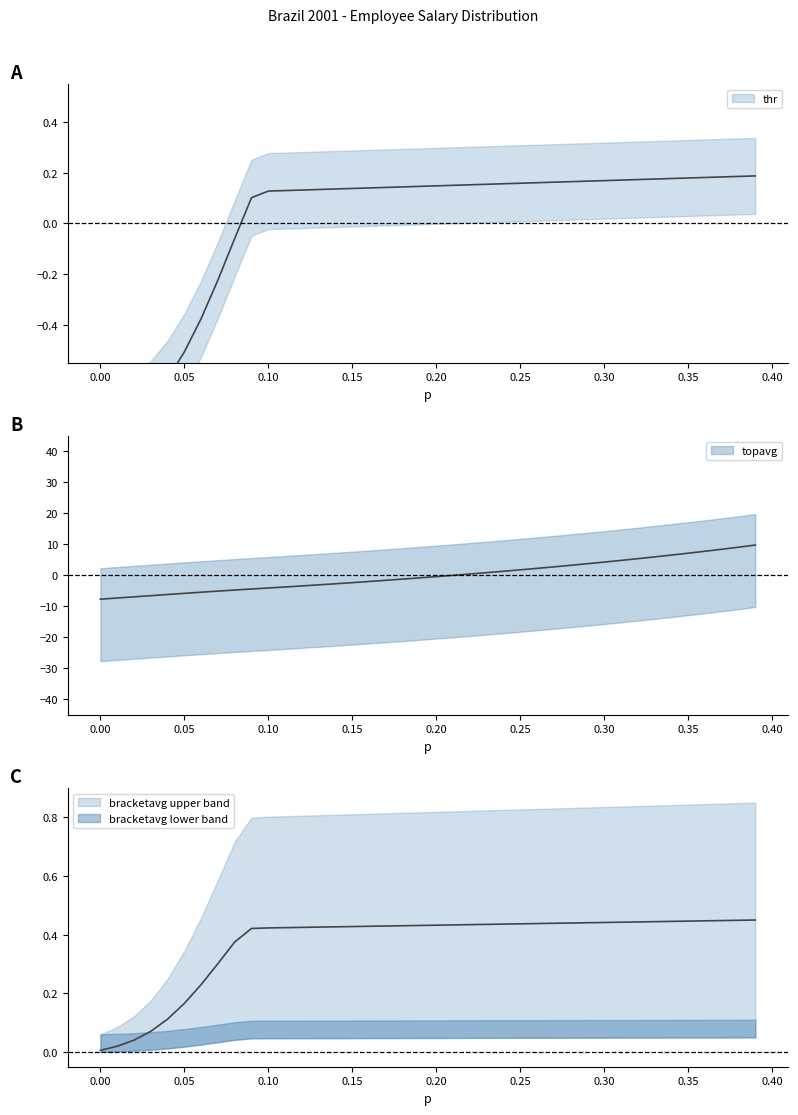

Reading left to right, extract all data points from this chart.

thr: -0.8	-0.8	-0.7	-0.7	-0.6	-0.5	-0.4	-0.2	-0.1	0.1	0.1	0.1	0.1	0.1	0.1	0.1	0.1	0.1	0.1	0.1	0.1	0.2	0.2	0.2	0.2	0.2	0.2	0.2	0.2	0.2	0.2	0.2	0.2	0.2	0.2	0.2	0.2	0.2	0.2	0.2
topavg: -7.7	-7.3	-6.9	-6.6	-6.2	-5.8	-5.4	-5.1	-4.7	-4.4	-4.1	-3.8	-3.4	-3.1	-2.7	-2.4	-2.0	-1.6	-1.2	-0.8	-0.4	0.0	0.4	0.9	1.3	1.8	2.3	2.7	3.2	3.8	4.3	4.8	5.4	6.0	6.5	7.2	7.8	8.4	9.1	9.8
bracketavg: 0.0	0.0	0.0	0.1	0.1	0.2	0.2	0.3	0.4	0.4	0.4	0.4	0.4	0.4	0.4	0.4	0.4	0.4	0.4	0.4	0.4	0.4	0.4	0.4	0.4	0.4	0.4	0.4	0.4	0.4	0.4	0.4	0.4	0.4	0.4	0.4	0.4	0.4	0.4	0.5